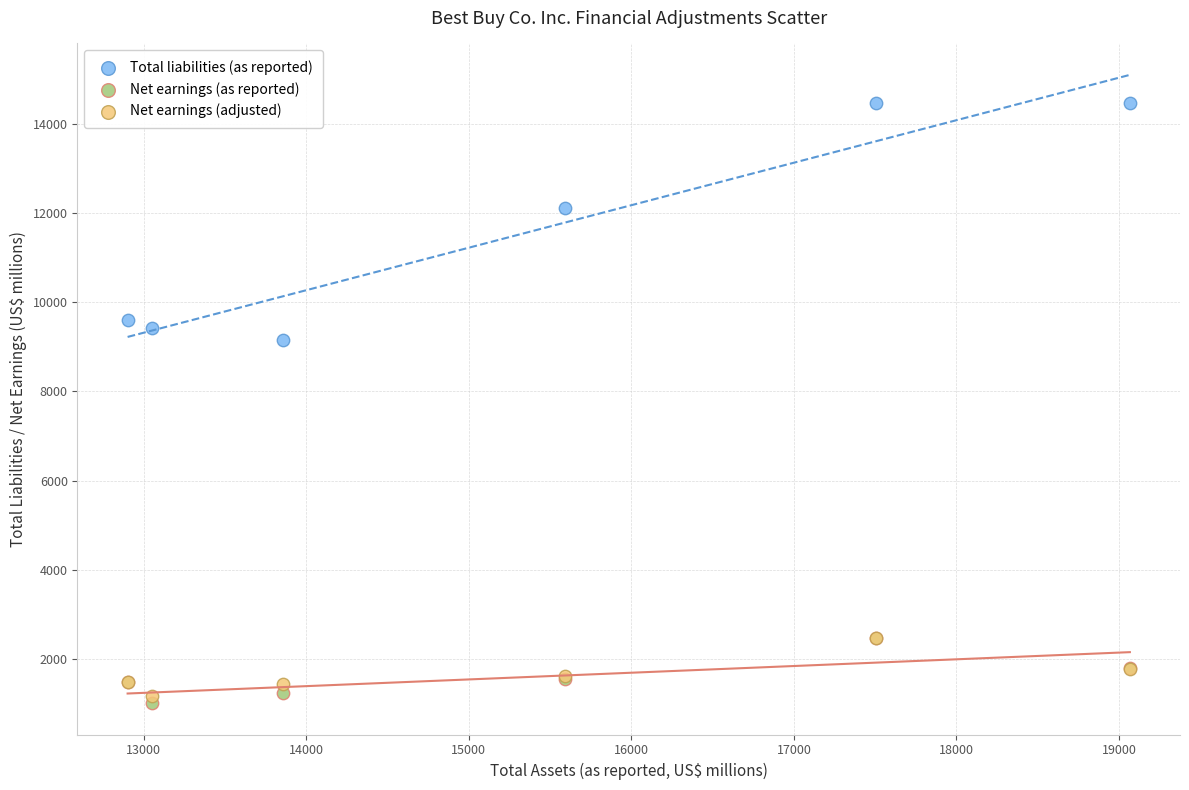

Across all series, what Y value is closest to 7742?

9147